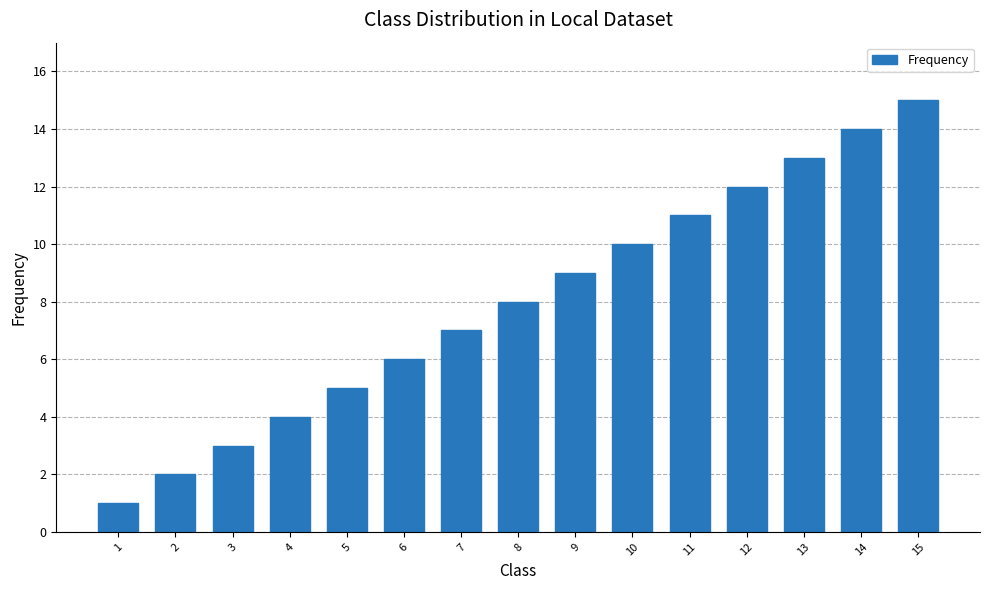

List the labels in order of value, smallest first.

1, 2, 3, 4, 5, 6, 7, 8, 9, 10, 11, 12, 13, 14, 15